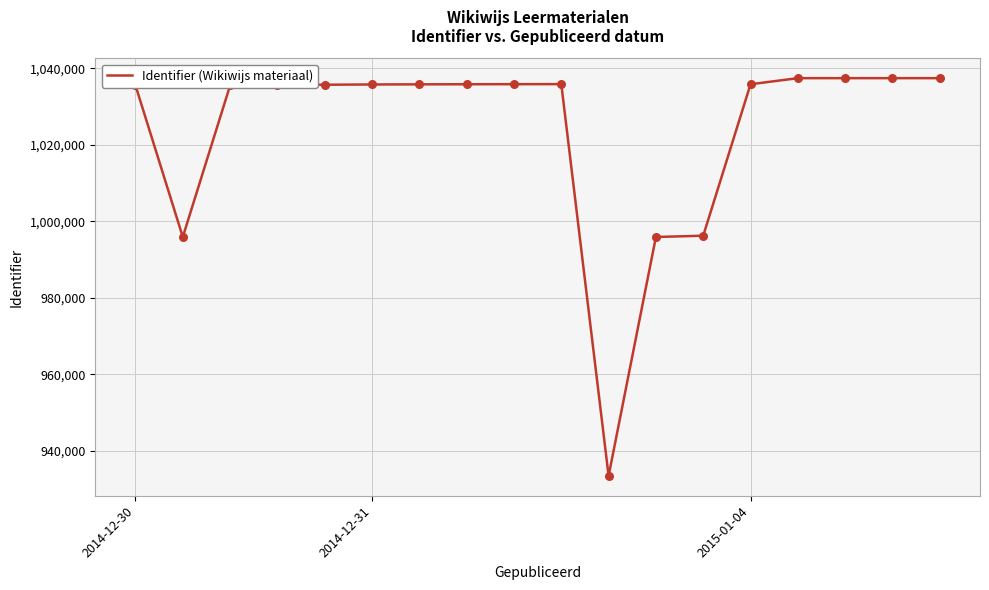

What is the difference between the maximum and minimum values?

103945